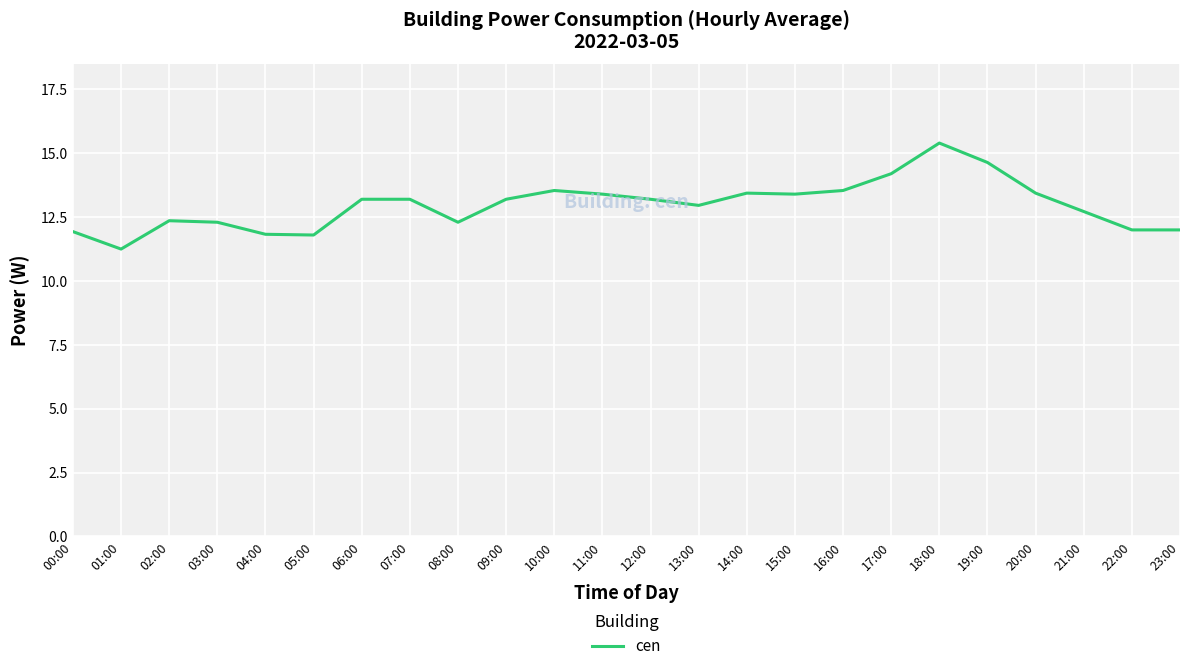

What position from the right is 03:00?

21